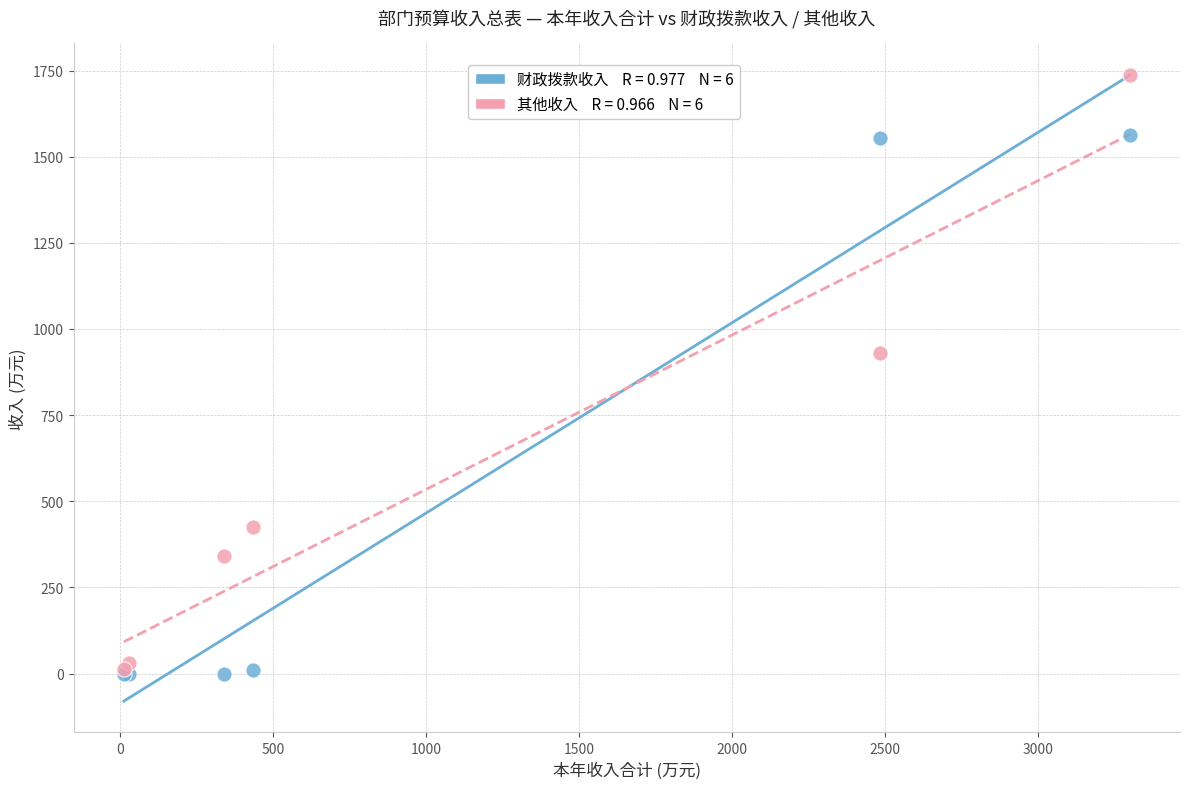

Across all series, what Y value is closest to 869?

930.0